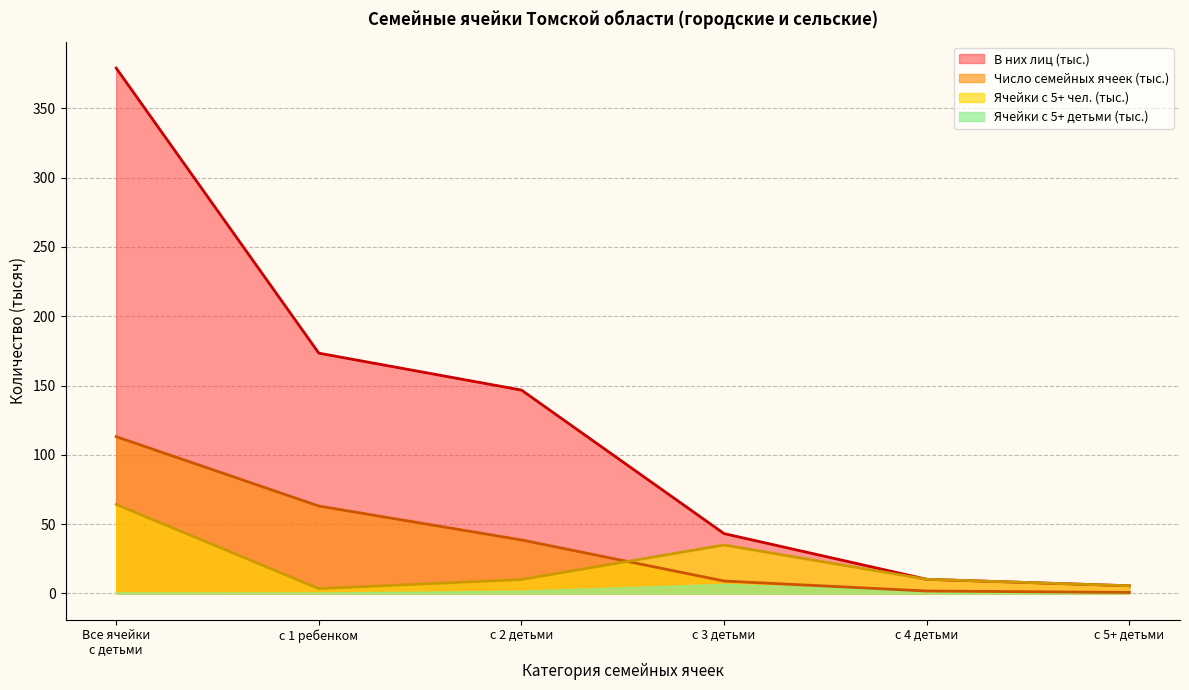

How many values in the В них лиц series are below 146?

3